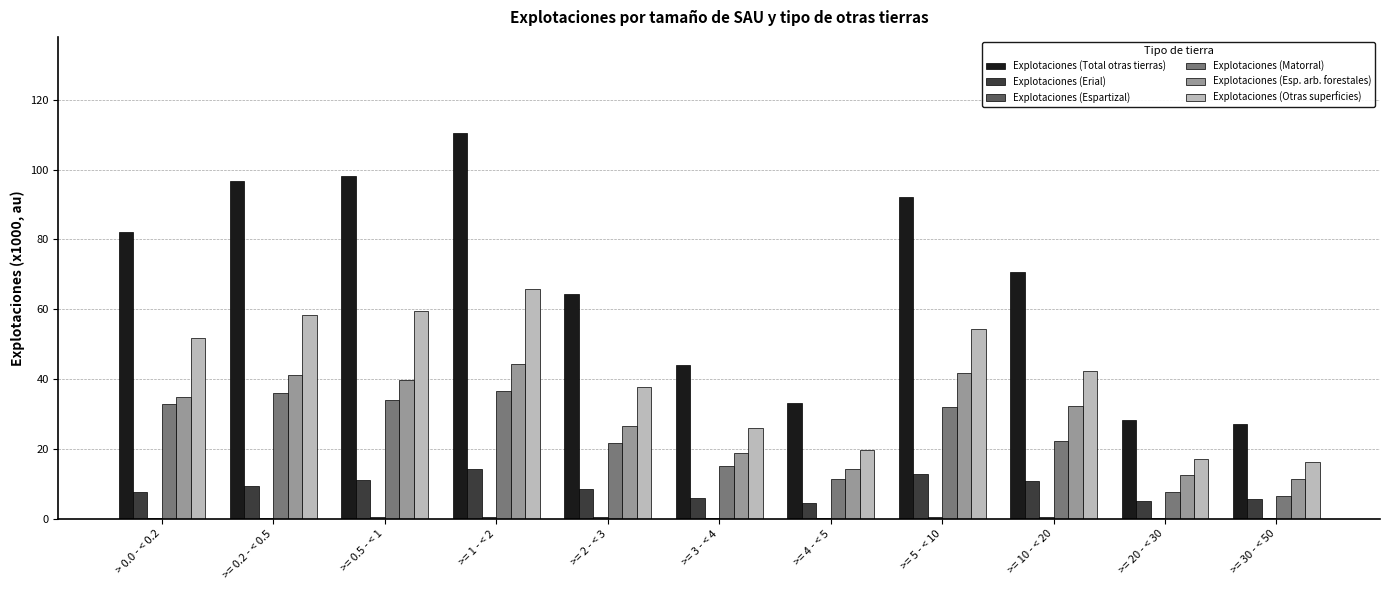

True or false: Explotaciones (Erial) has a value of 5.9 at >= 3 - < 4.

True